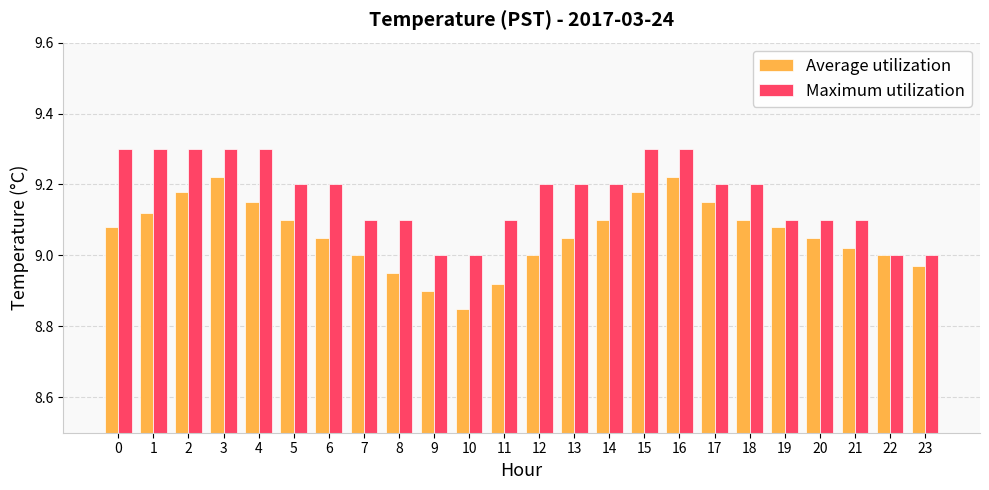

List the series in order of their overall mean, lowest first.

Average utilization, Maximum utilization